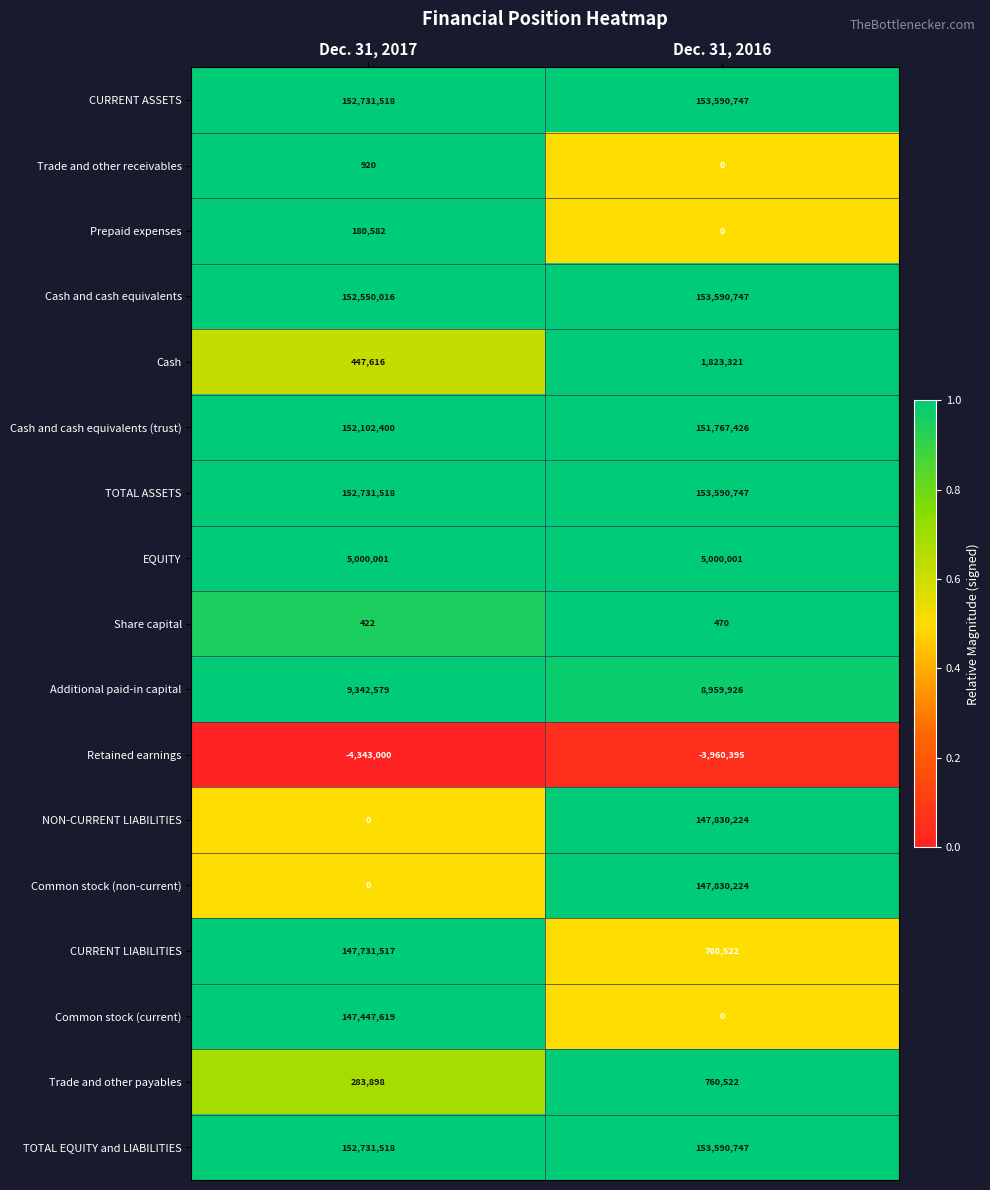

What is the total value across all series at Dec. 31, 2016?

1075135229